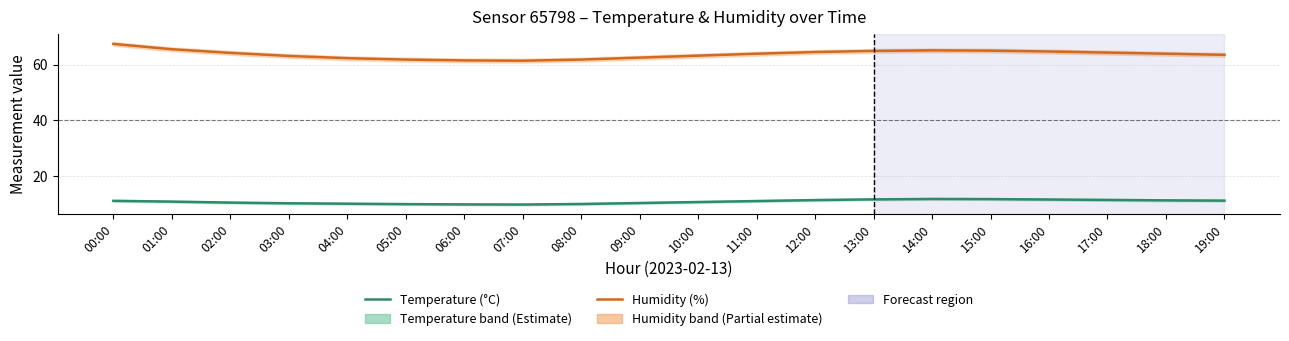

The value of Temperature (°C) at 07:00 is 9.9. True or false?

True